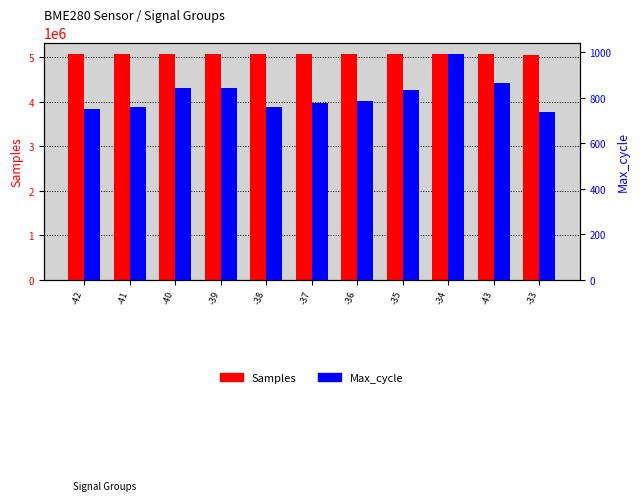

Is it true that Max_cycle equals 1344 at -36?

False